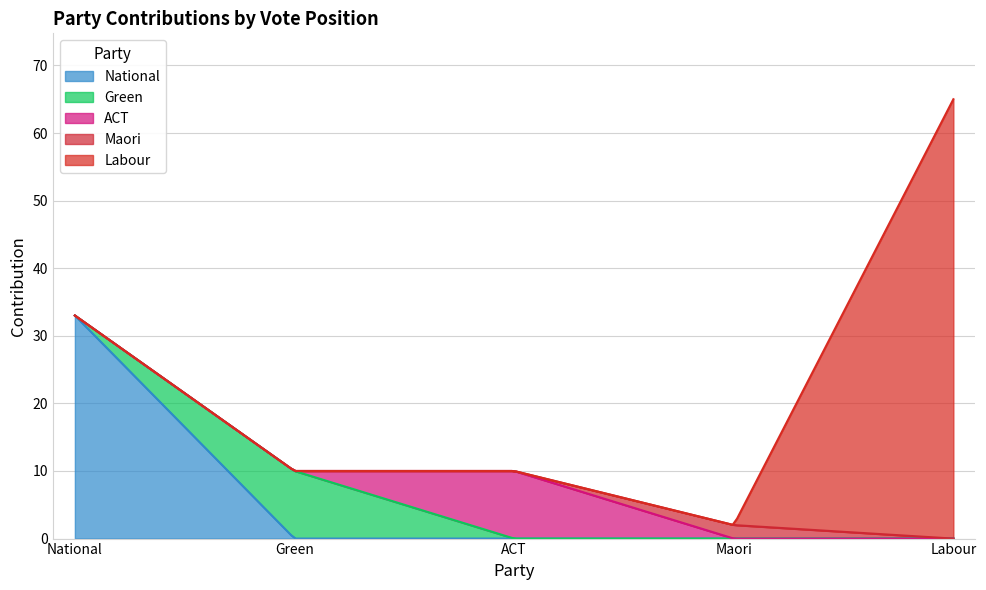

True or false: ACT has more than 2 interior local peaks.

False